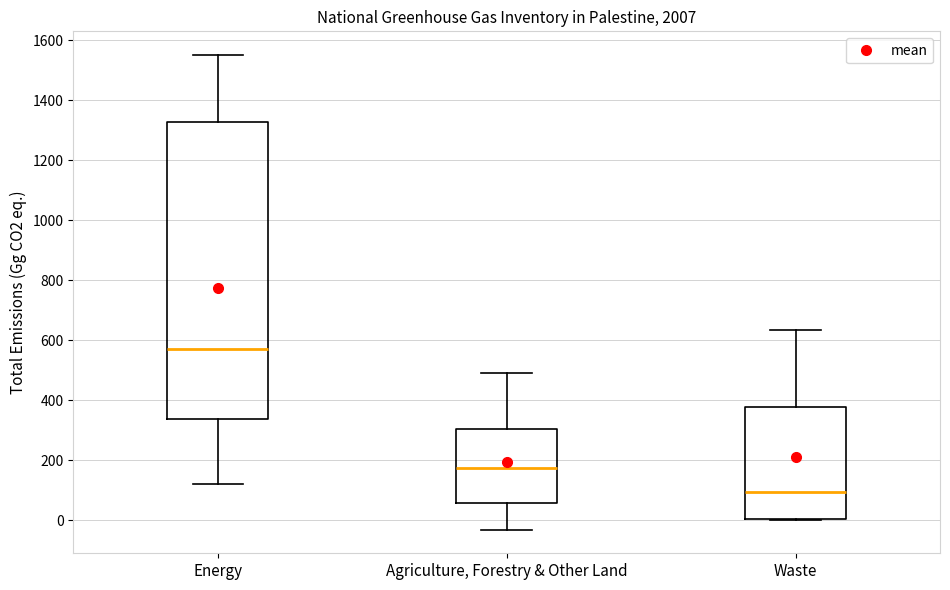

Which box is the tallest, from its lower edge to its upper edge?

Energy